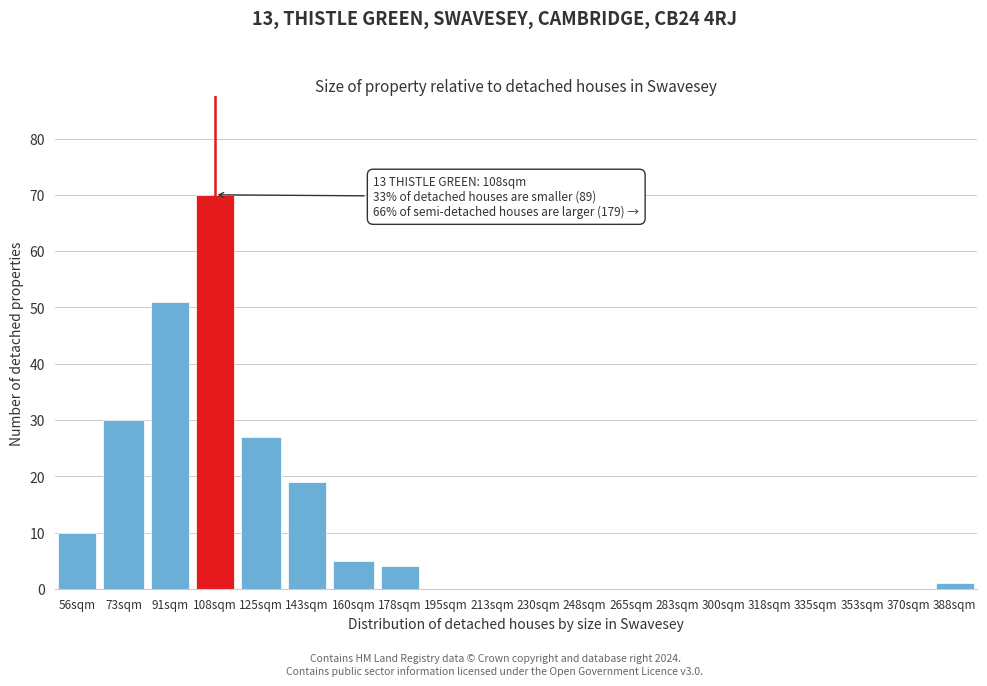

Reading left to right, list all the values displayed in this chart.

56sqm=10	73sqm=30	91sqm=51	108sqm=70	125sqm=27	143sqm=19	160sqm=5	178sqm=4	195sqm=0	213sqm=0	230sqm=0	248sqm=0	265sqm=0	283sqm=0	300sqm=0	318sqm=0	335sqm=0	353sqm=0	370sqm=0	388sqm=1